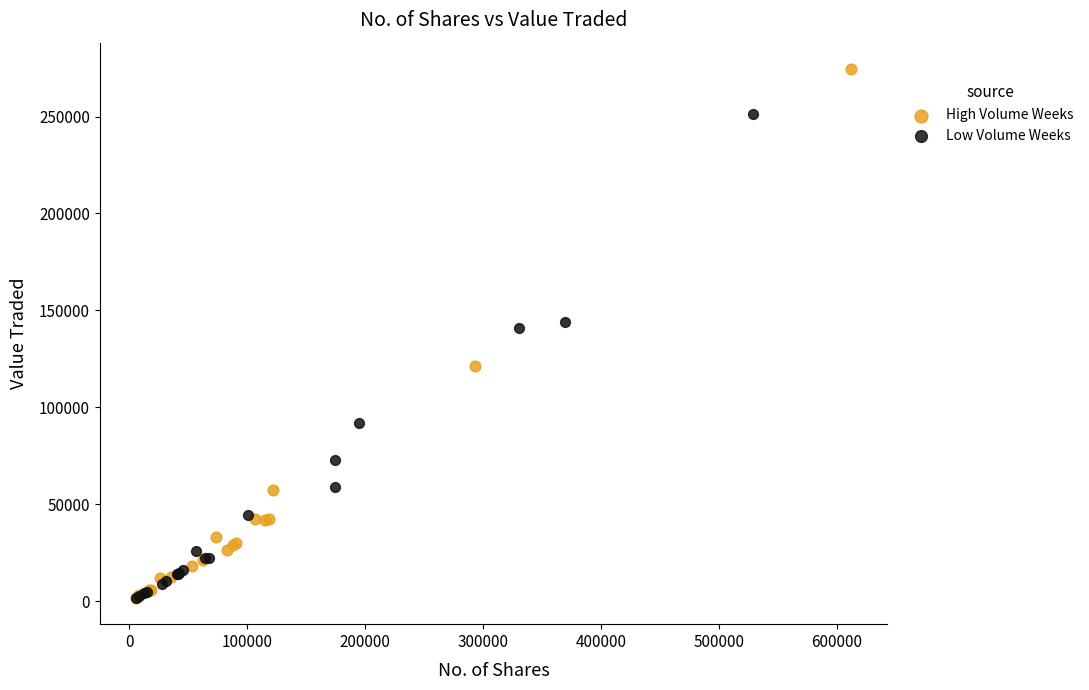

Which series has the largest Y range (max minus min)?

High Volume Weeks